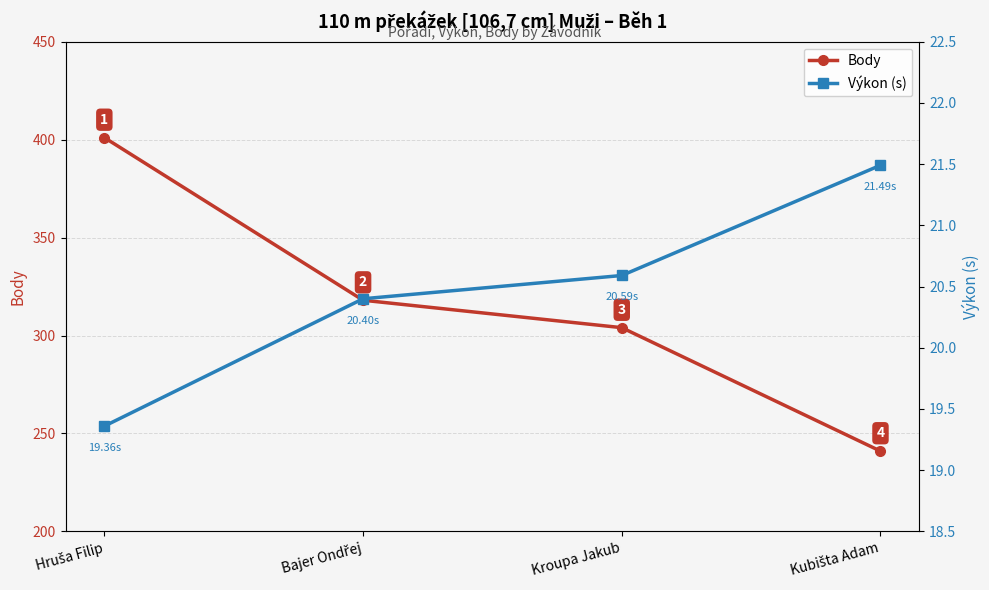

At which category is the sum across all series the highest?

Hruša Filip